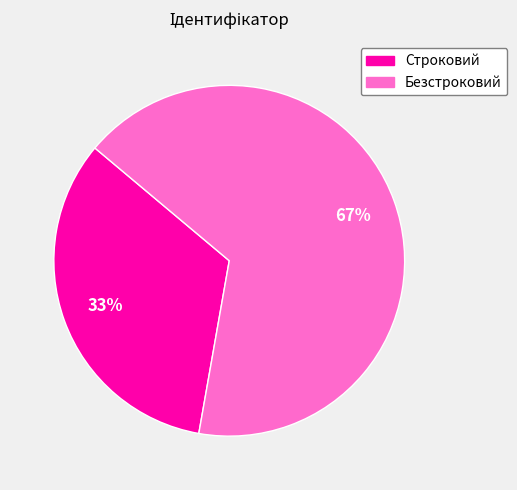

Which category has the smallest portion of the pie?

Строковий